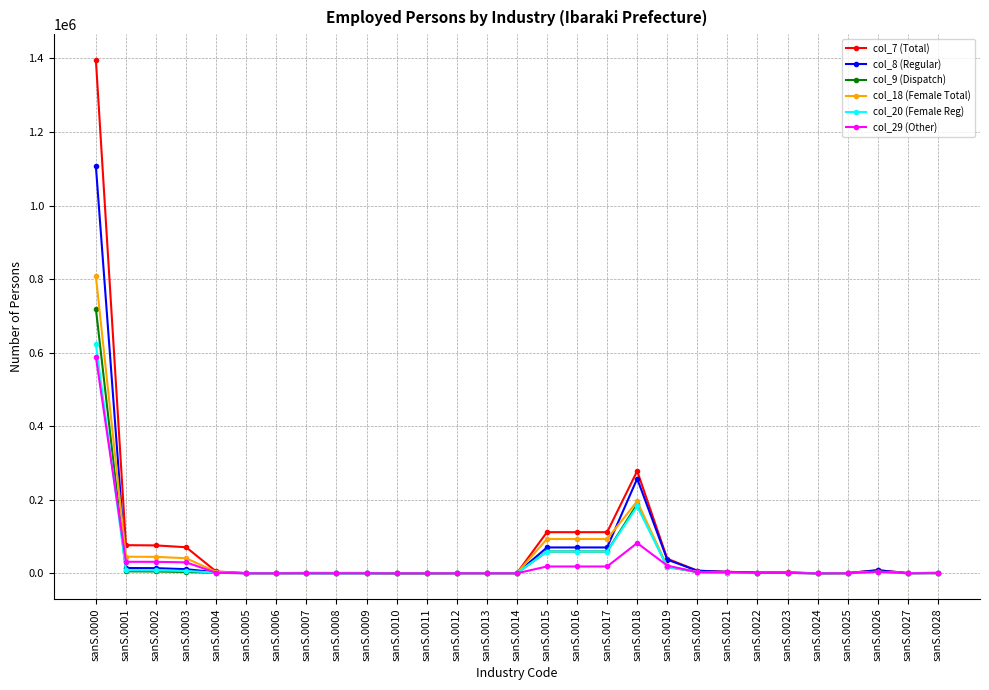

True or false: col_29 (Other) has more than 0 points higher than both neighbors.

True